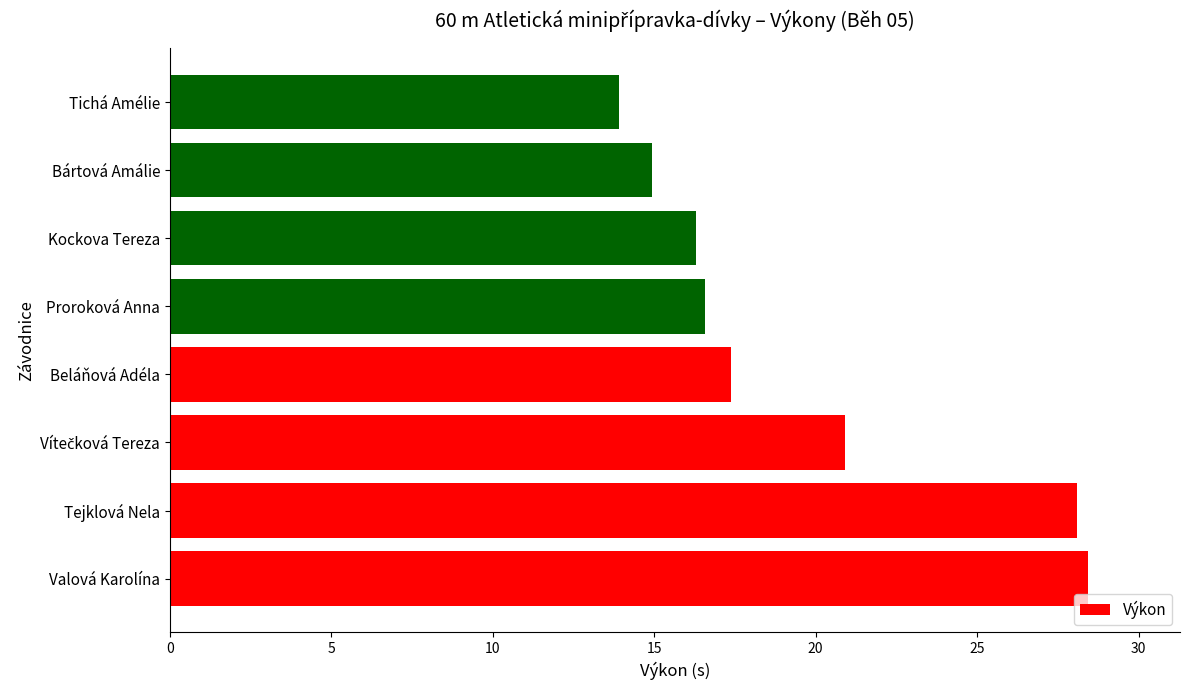

The value at Valová Karolína is 9.0. True or false?

False